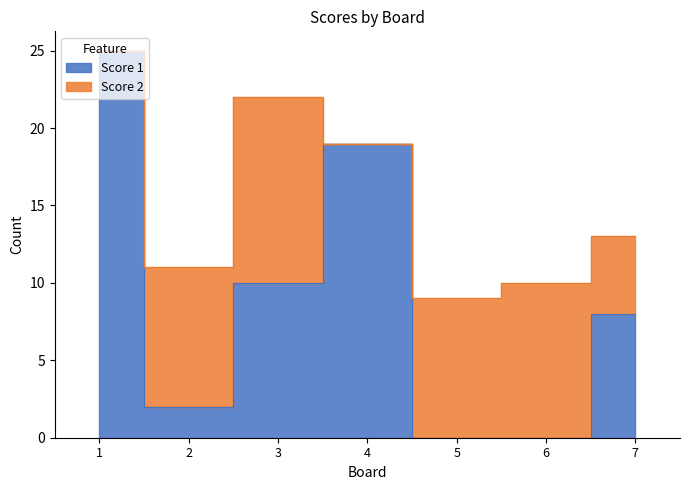

Rank the categories by value from lowest to highest.

5, 6, 2, 7, 3, 4, 1